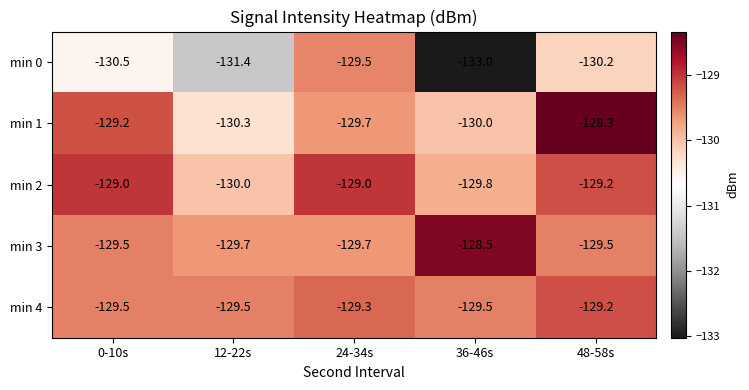

Count the number of data series in this chart.

5